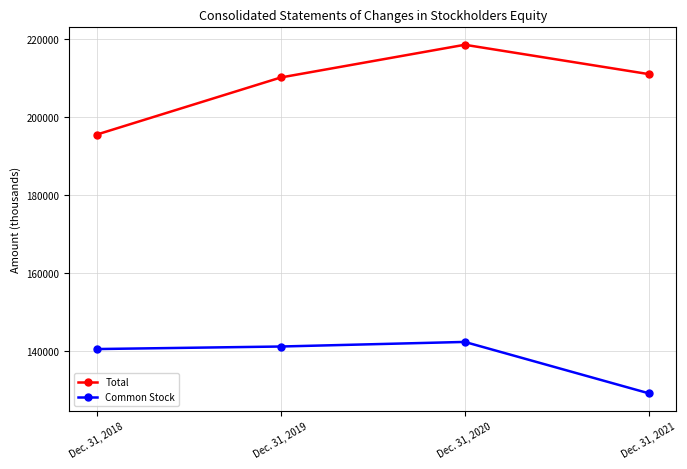

List the series in order of their overall mean, highest first.

Total, Common Stock